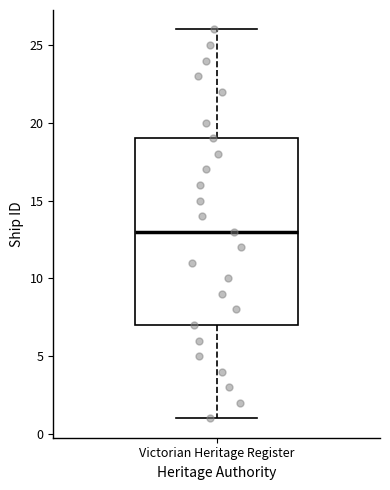

Where does the upper whisker of the box for Victorian Heritage Register end on the y-axis? The values are not printed on the chart, so give them approximately, as read against the axis.

26